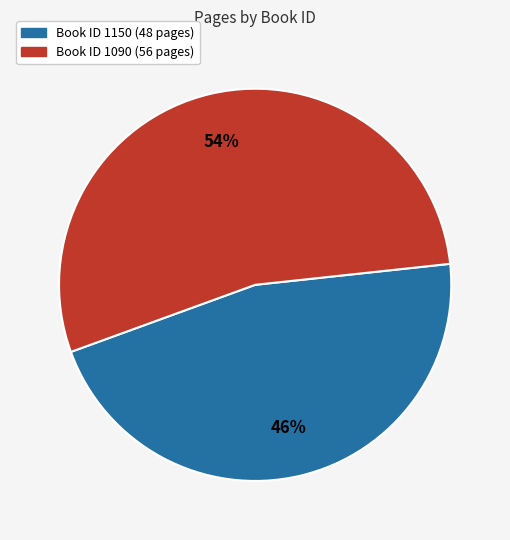

Does any single category account for the majority?

Yes